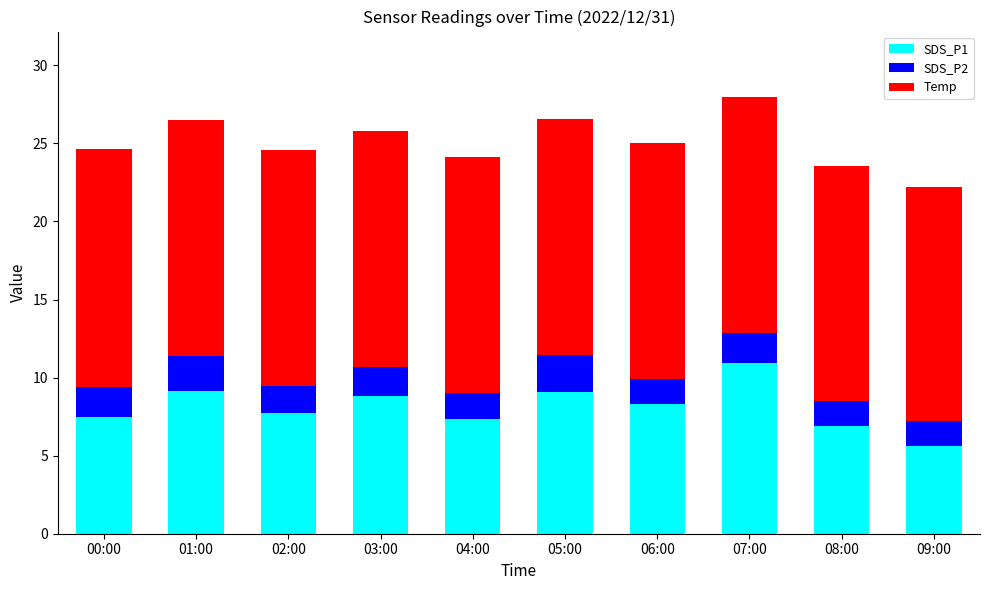

What is the difference between the maximum and minimum values in the SDS_P1 series?

5.3